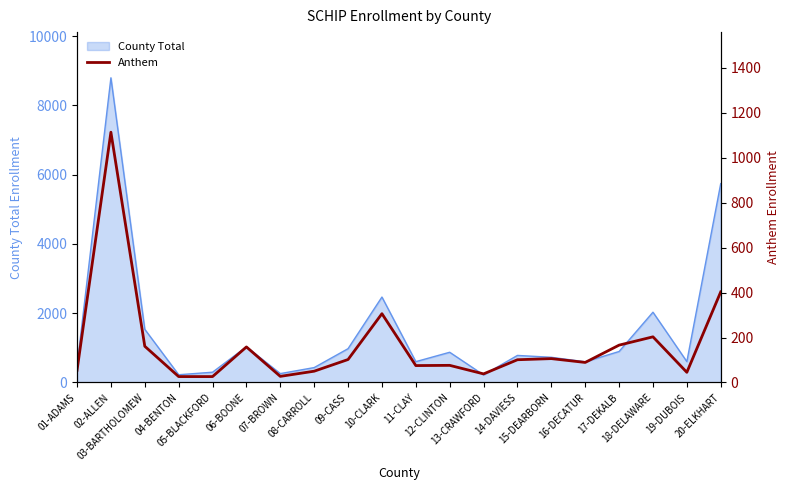

Between 15-DEARBORN and 11-CLAY, which is larger?

15-DEARBORN